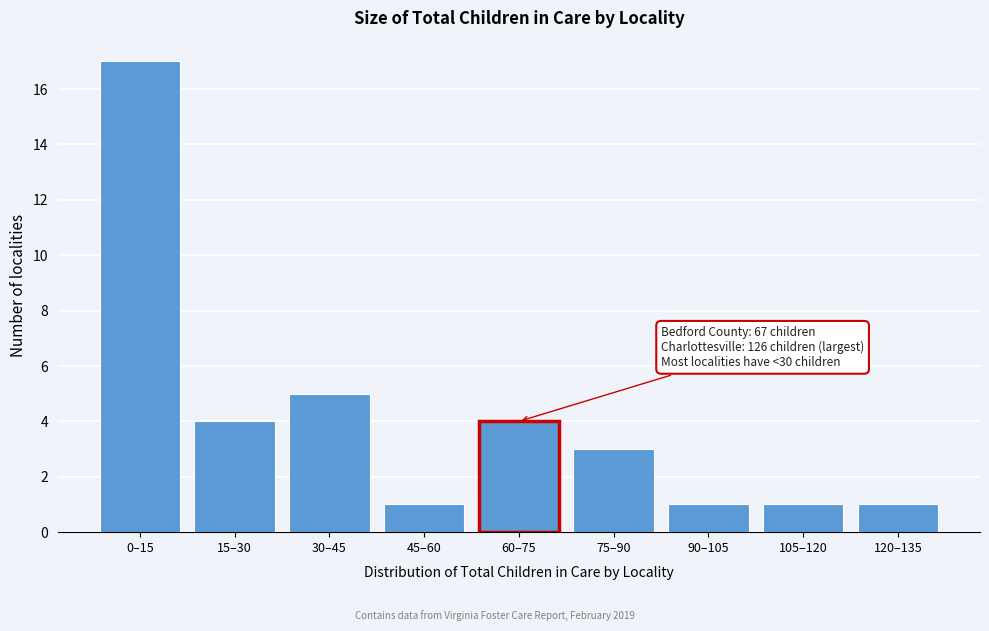

Reading left to right, list all the values displayed in this chart.

0–15=17	15–30=4	30–45=5	45–60=1	60–75=4	75–90=3	90–105=1	105–120=1	120–135=1